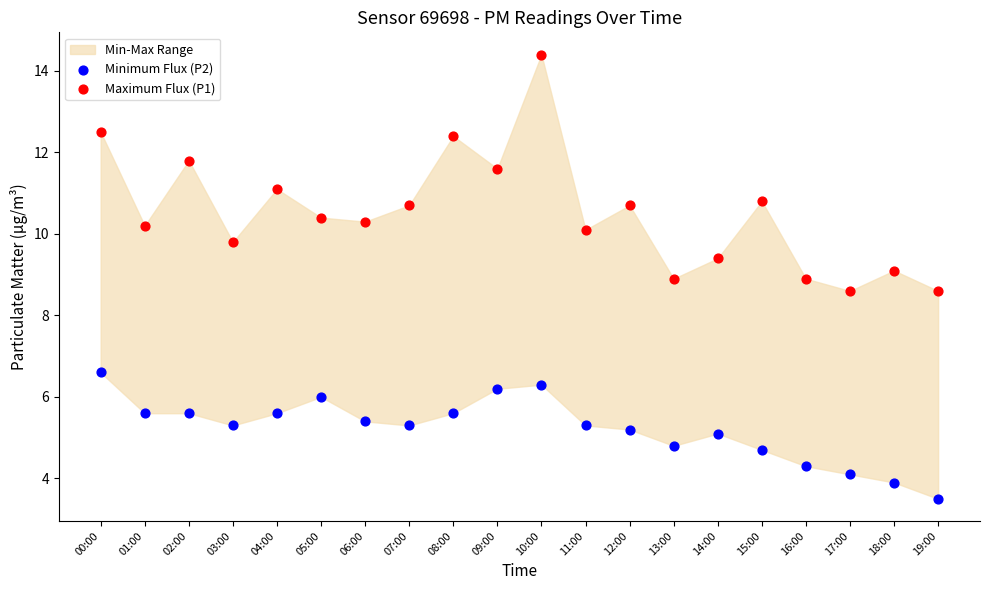

Which series contains the highest Y value?

Maximum Flux (P1)